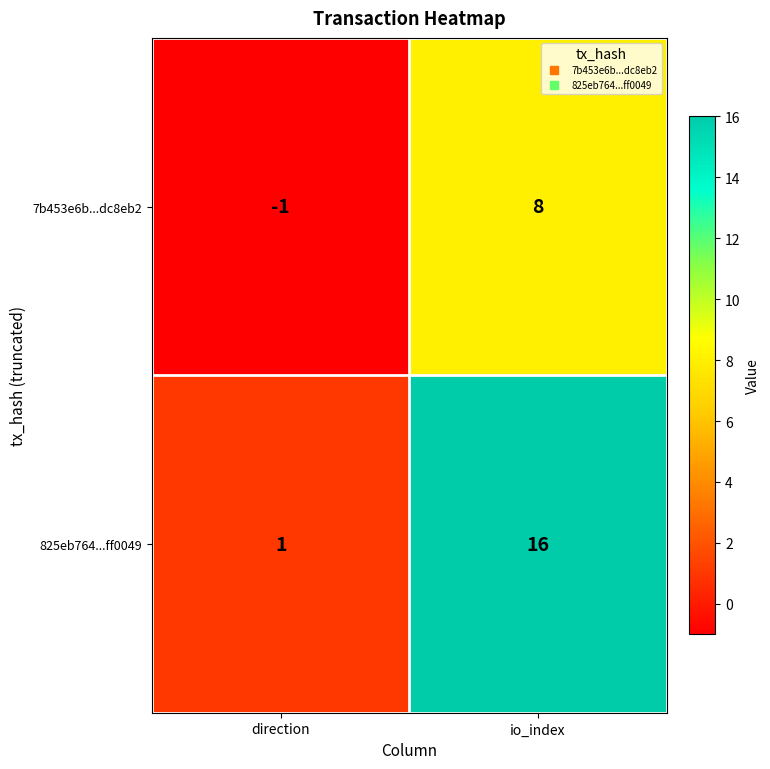

At how many categories does at least one series exceed 5?

1